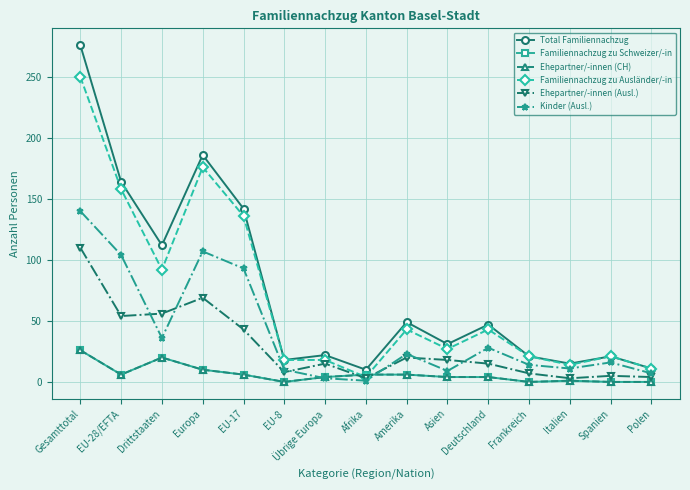

Reading left to right, what are all the values shown in this chart?

Total Familiennachzug: Gesamttotal=276	EU-28/EFTA=164	Drittstaaten=112	Europa=186	EU-17=142	EU-8=18	Übrige Europa=22	Afrika=10	Amerika=49	Asien=31	Deutschland=47	Frankreich=21	Italien=15	Spanien=21	Polen=11
Familiennachzug zu Schweizer/-in: Gesamttotal=26	EU-28/EFTA=6	Drittstaaten=20	Europa=10	EU-17=6	EU-8=0	Übrige Europa=4	Afrika=6	Amerika=6	Asien=4	Deutschland=4	Frankreich=0	Italien=1	Spanien=0	Polen=0
Ehepartner/-innen (CH): Gesamttotal=26	EU-28/EFTA=6	Drittstaaten=20	Europa=10	EU-17=6	EU-8=0	Übrige Europa=4	Afrika=6	Amerika=6	Asien=4	Deutschland=4	Frankreich=0	Italien=1	Spanien=0	Polen=0
Familiennachzug zu Ausländer/-in: Gesamttotal=250	EU-28/EFTA=158	Drittstaaten=92	Europa=176	EU-17=136	EU-8=18	Übrige Europa=18	Afrika=4	Amerika=43	Asien=27	Deutschland=43	Frankreich=21	Italien=14	Spanien=21	Polen=11
Ehepartner/-innen (Ausl.): Gesamttotal=110	EU-28/EFTA=54	Drittstaaten=56	Europa=69	EU-17=43	EU-8=8	Übrige Europa=15	Afrika=3	Amerika=20	Asien=18	Deutschland=15	Frankreich=7	Italien=3	Spanien=5	Polen=4
Kinder (Ausl.): Gesamttotal=140	EU-28/EFTA=104	Drittstaaten=36	Europa=107	EU-17=93	EU-8=10	Übrige Europa=3	Afrika=1	Amerika=23	Asien=9	Deutschland=28	Frankreich=14	Italien=11	Spanien=16	Polen=7